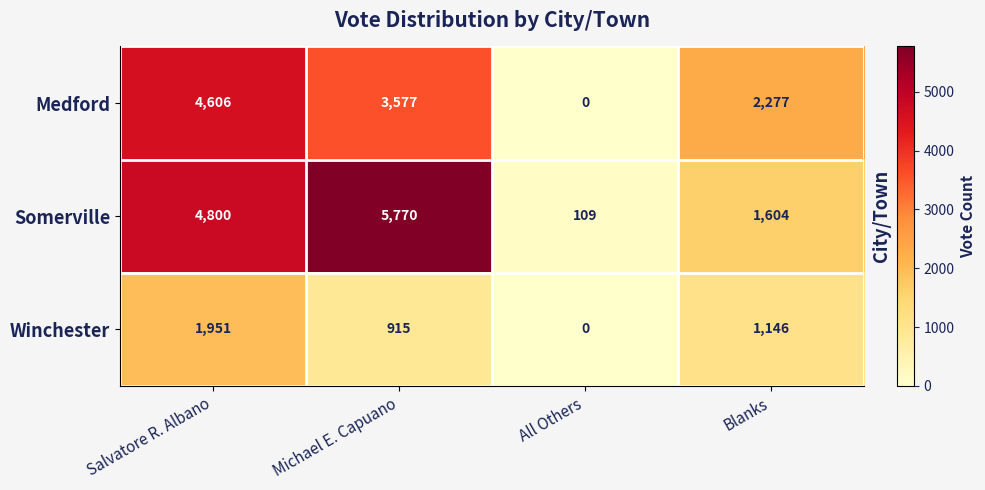

Rank the series by their average value, from lowest to highest.

Winchester, Medford, Somerville